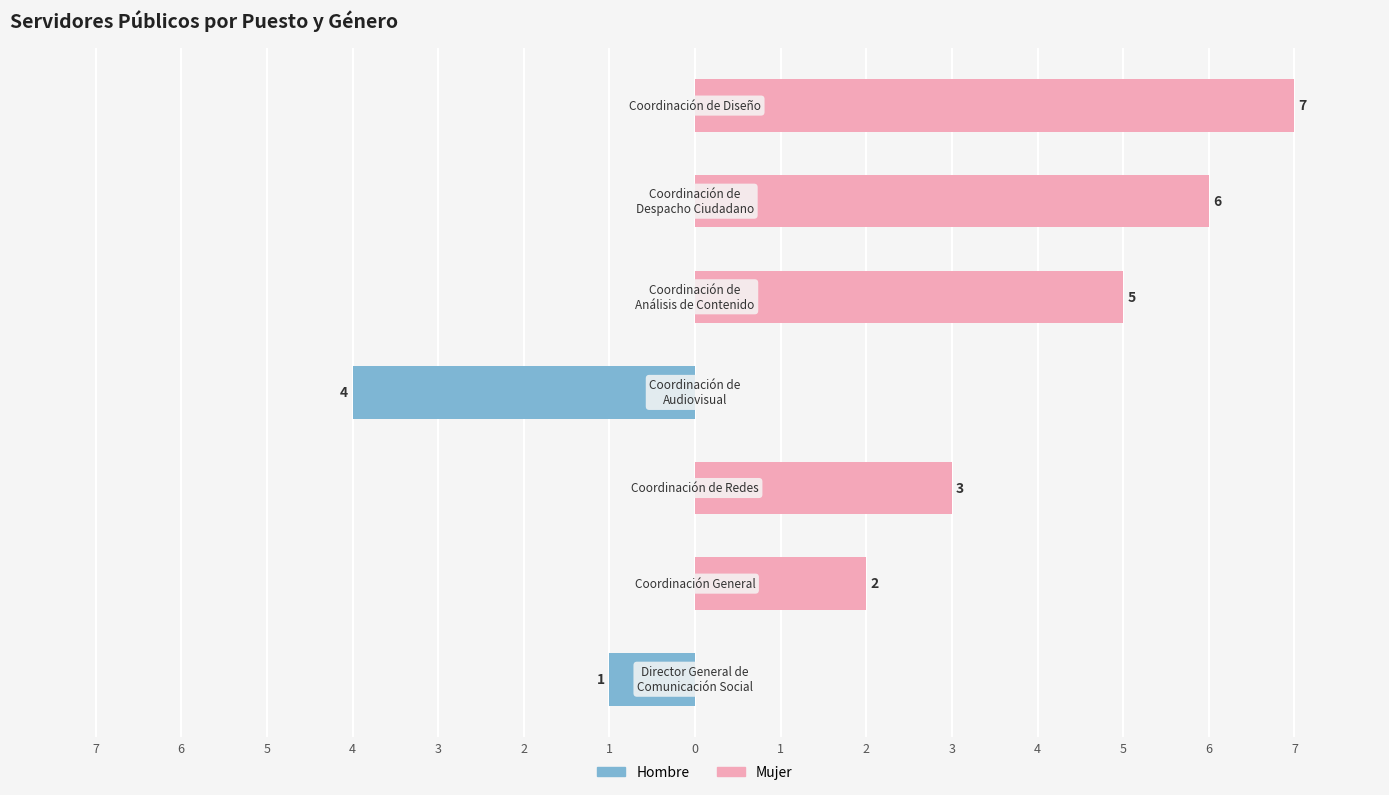

What is the value of the Mujer bar at the 3rd from the left?

3